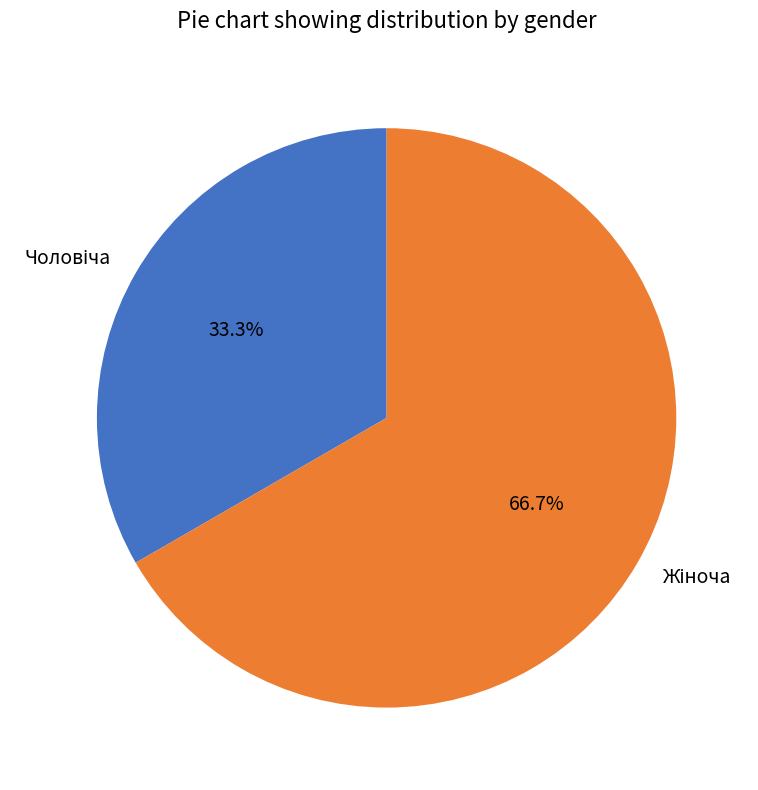

How many segments does this pie chart have?

2